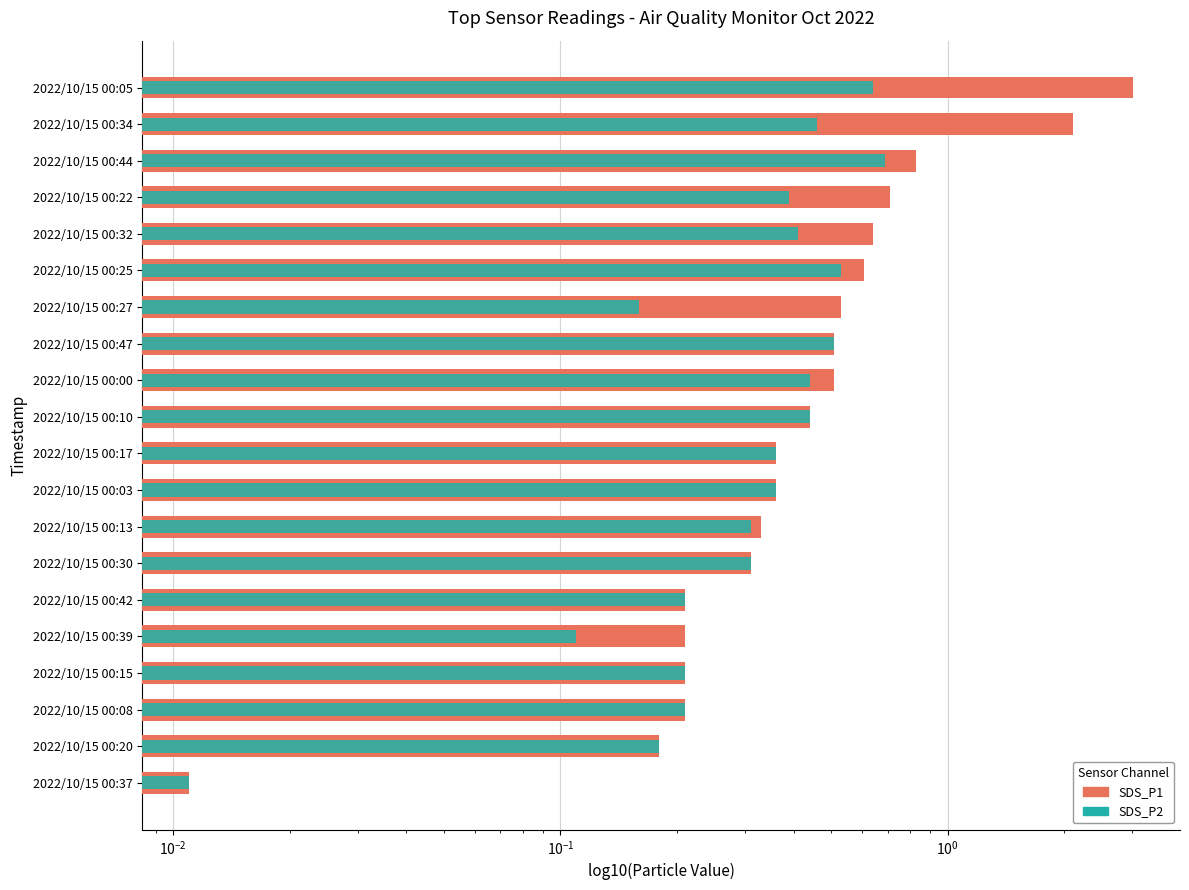

How many categories are shown in the chart?

20